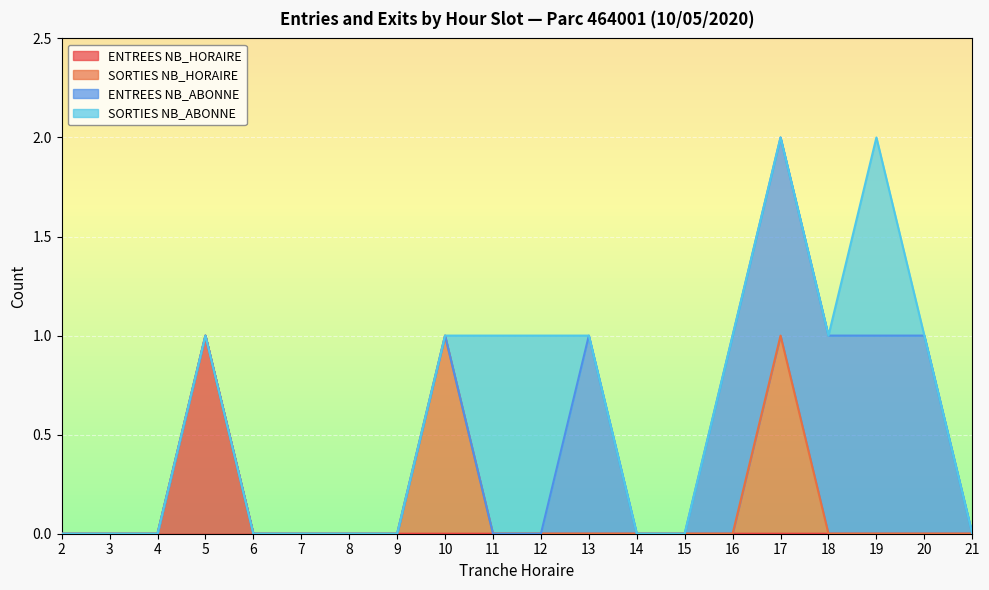

True or false: SORTIES NB_HORAIRE and ENTREES NB_HORAIRE intersect in this chart.

False